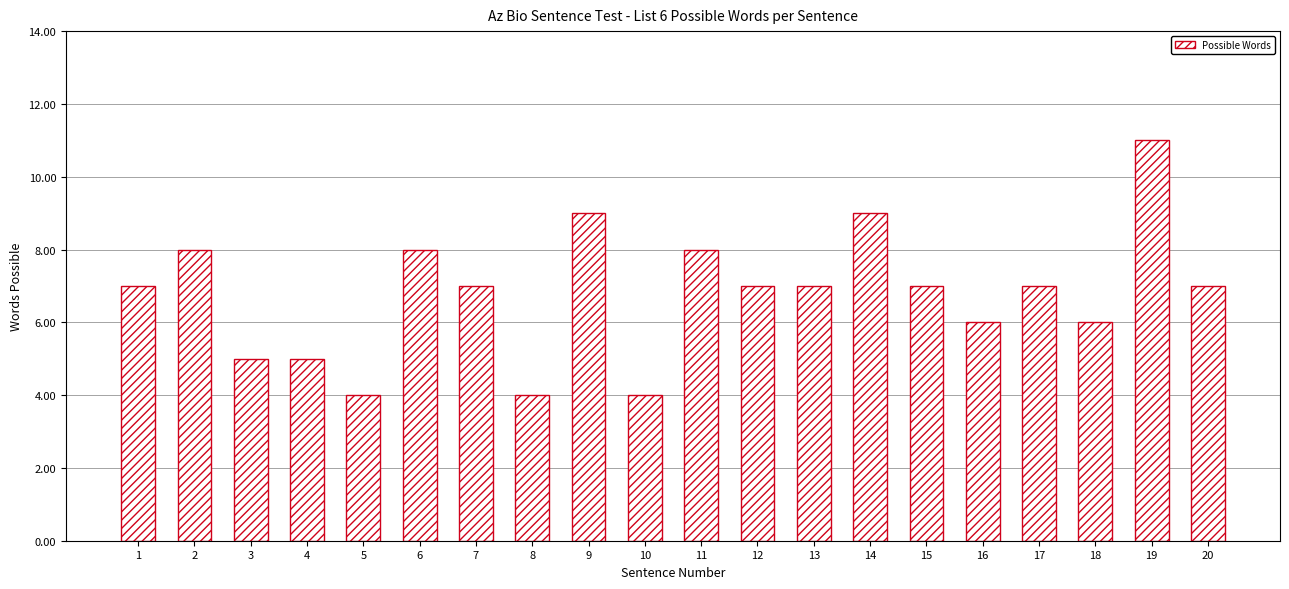

Count the values in the range 6 to 8.

12